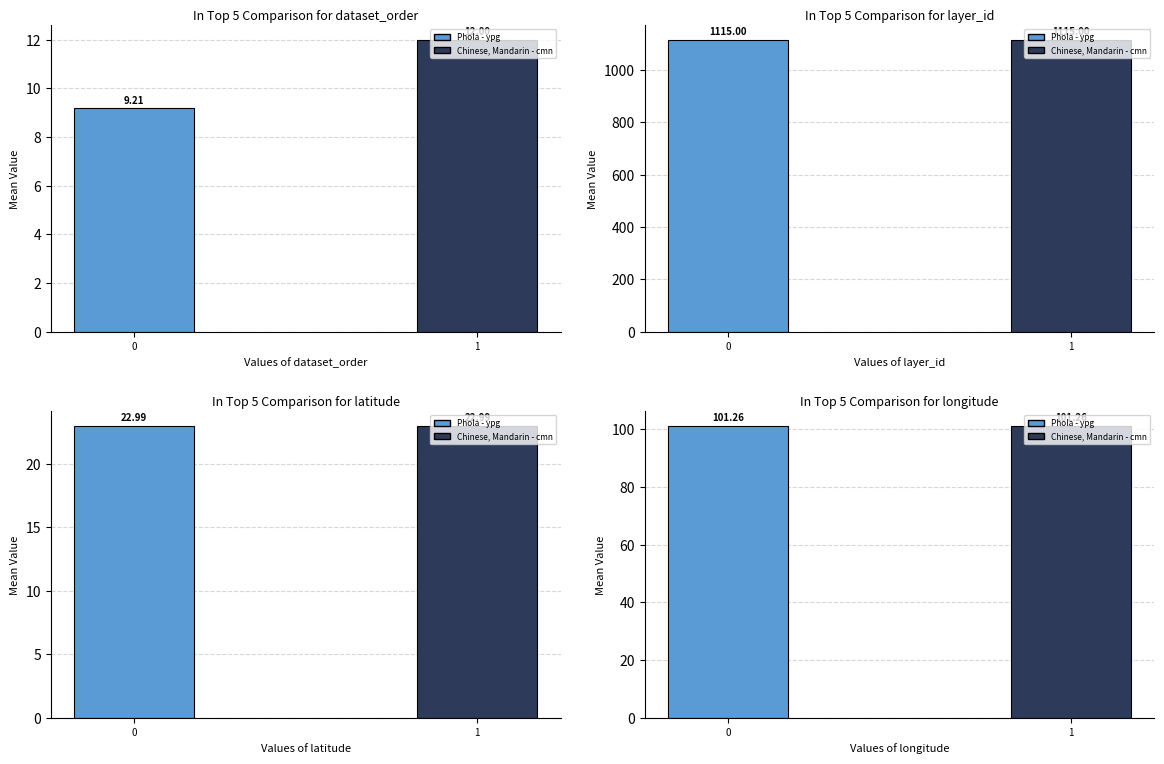

Rank the series by their maximum value, from lowest to highest.

dataset_order, latitude, longitude, layer_id